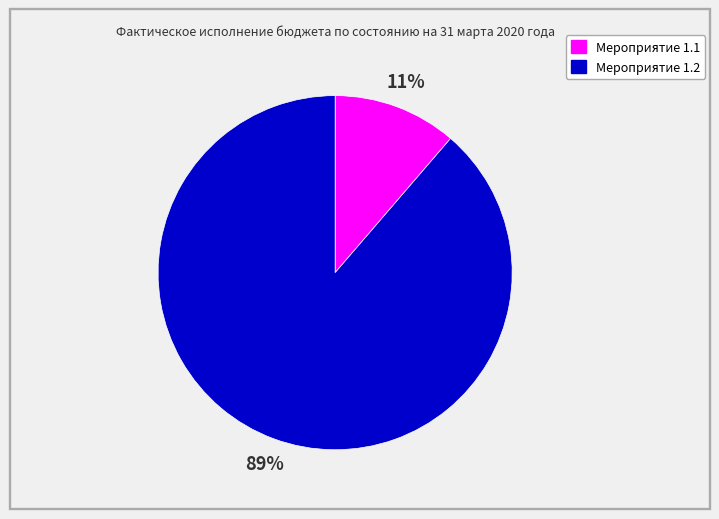

To the nearest percent, what is the combined percentage of Мероприятие 1.2 and Мероприятие 1.1?

100%